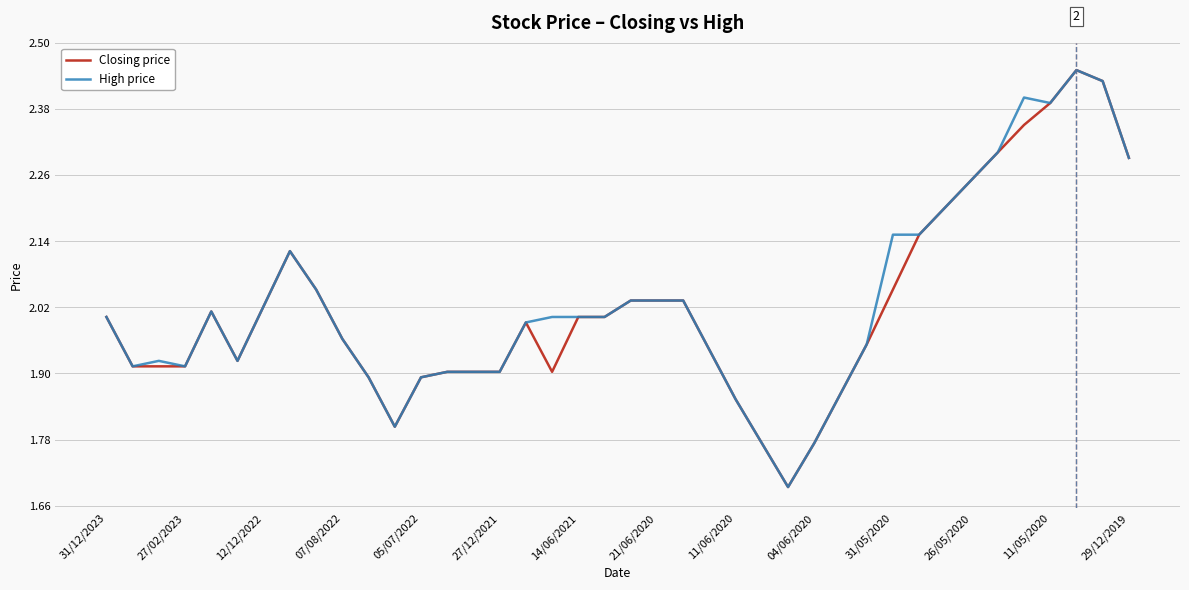

Does the chart have visible grid lines?

Yes